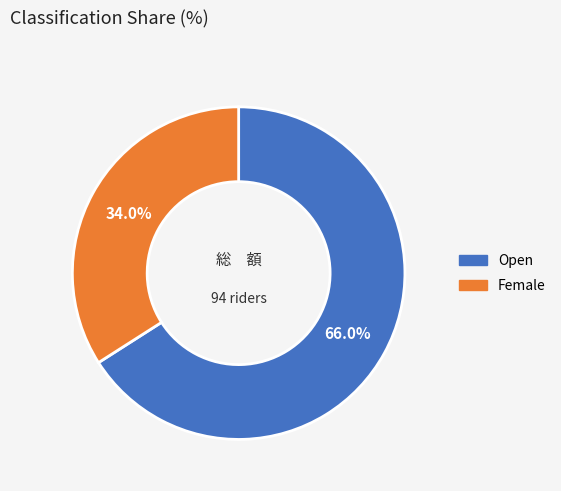

Does any single category account for the majority?

Yes